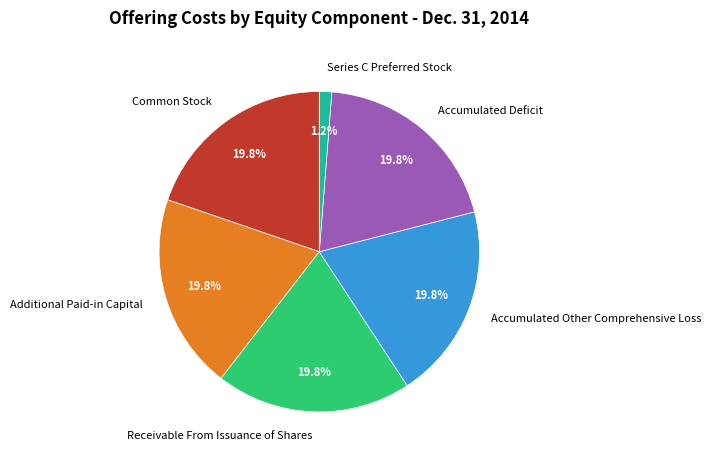

The Accumulated Deficit slice represents 20% of the pie. True or false?

True